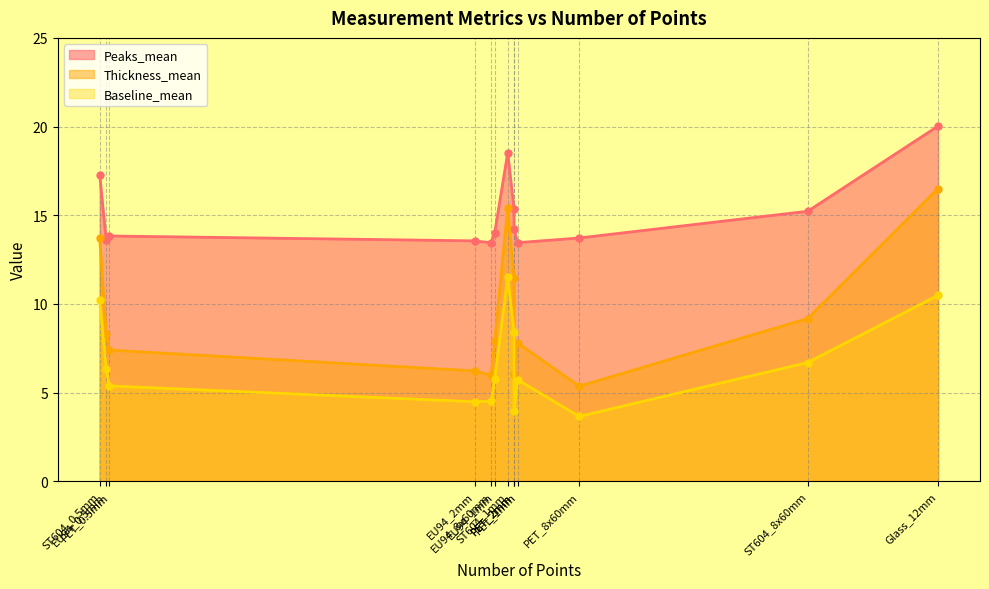

At how many categories does at least one series exceed 5?

13